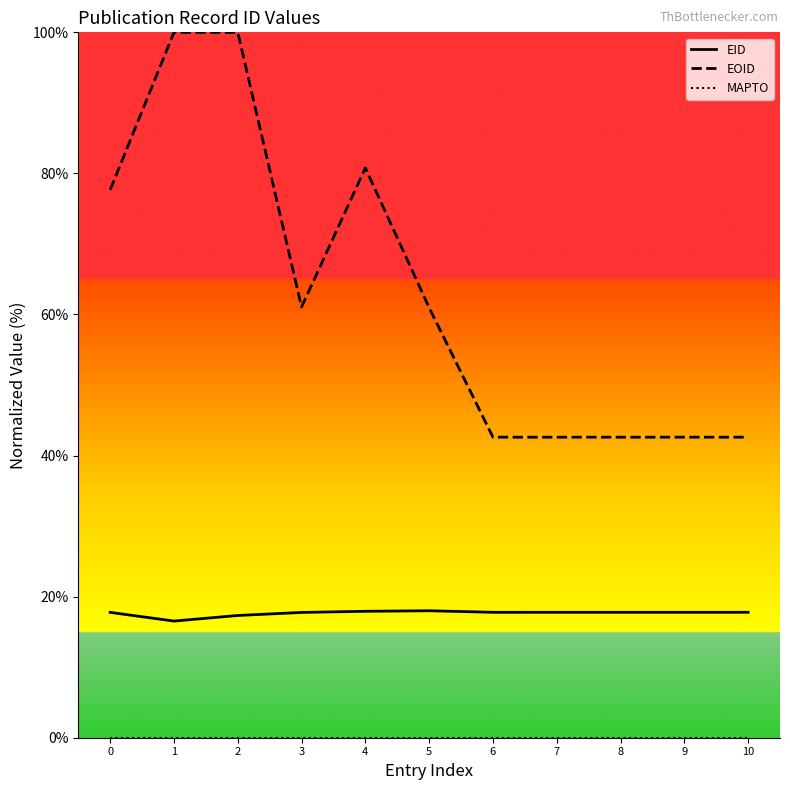

True or false: EOID has a value of 115.2 at 4.

False